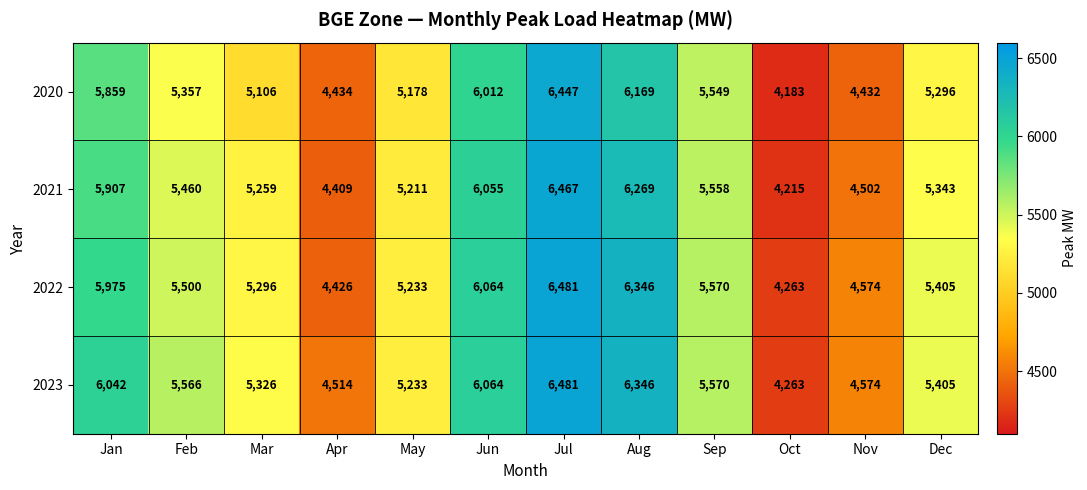

At which label does 2021 reach its peak?

Jul